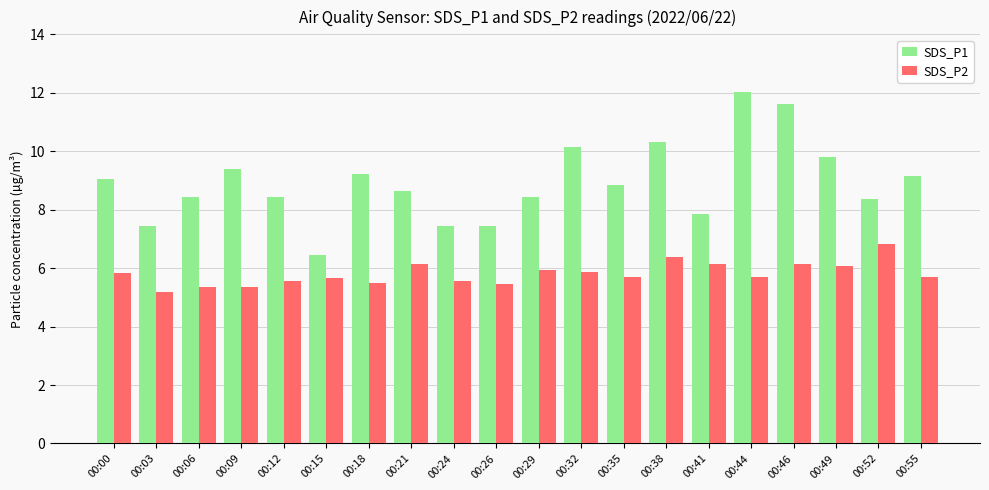

Rank the series by their average value, from lowest to highest.

SDS_P2, SDS_P1